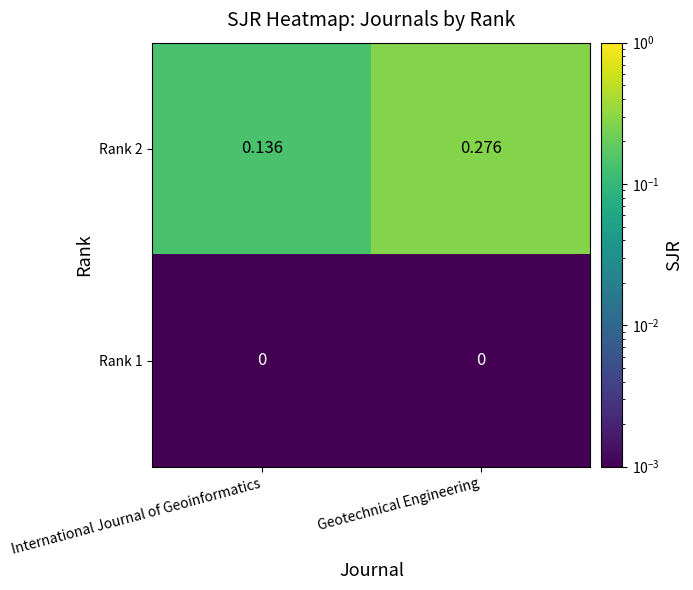

Rank the categories by Rank 2 value from lowest to highest.

International Journal of Geoinformatics, Geotechnical Engineering